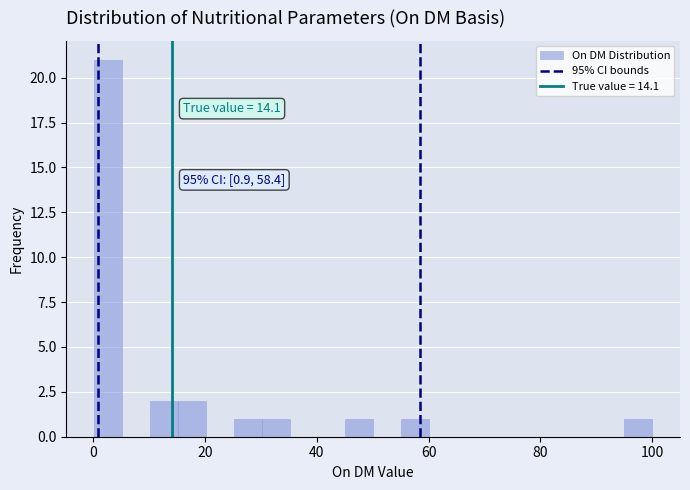

Read against the x-axis, roughly where is the centre of the tallest bar?

2